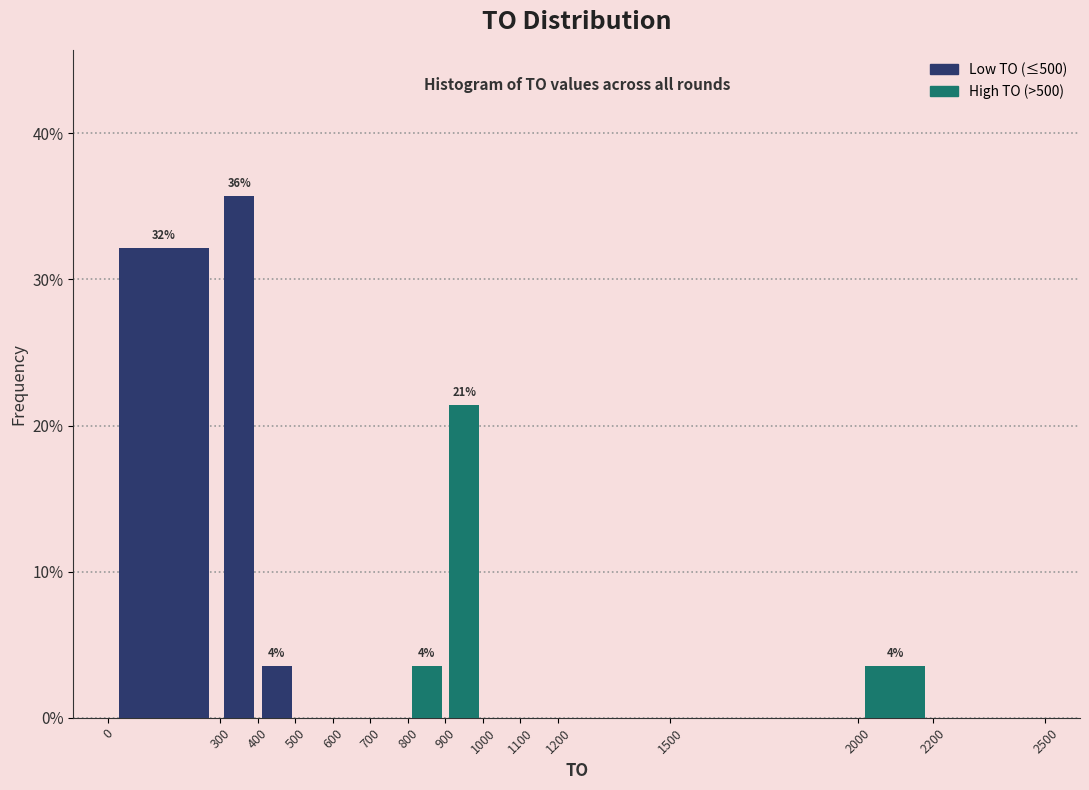

Over which range of the x-axis is the bar tallest?

300 to 400